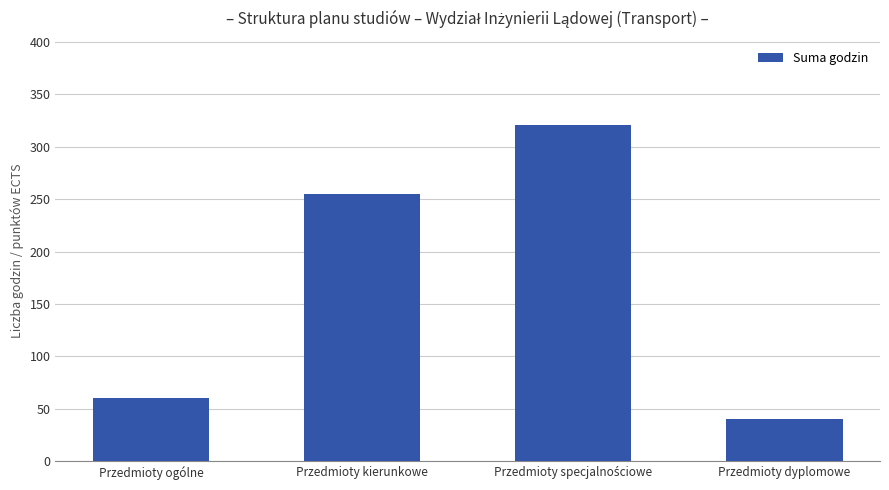

What is the label of the 1st bar from the right?

Przedmioty dyplomowe